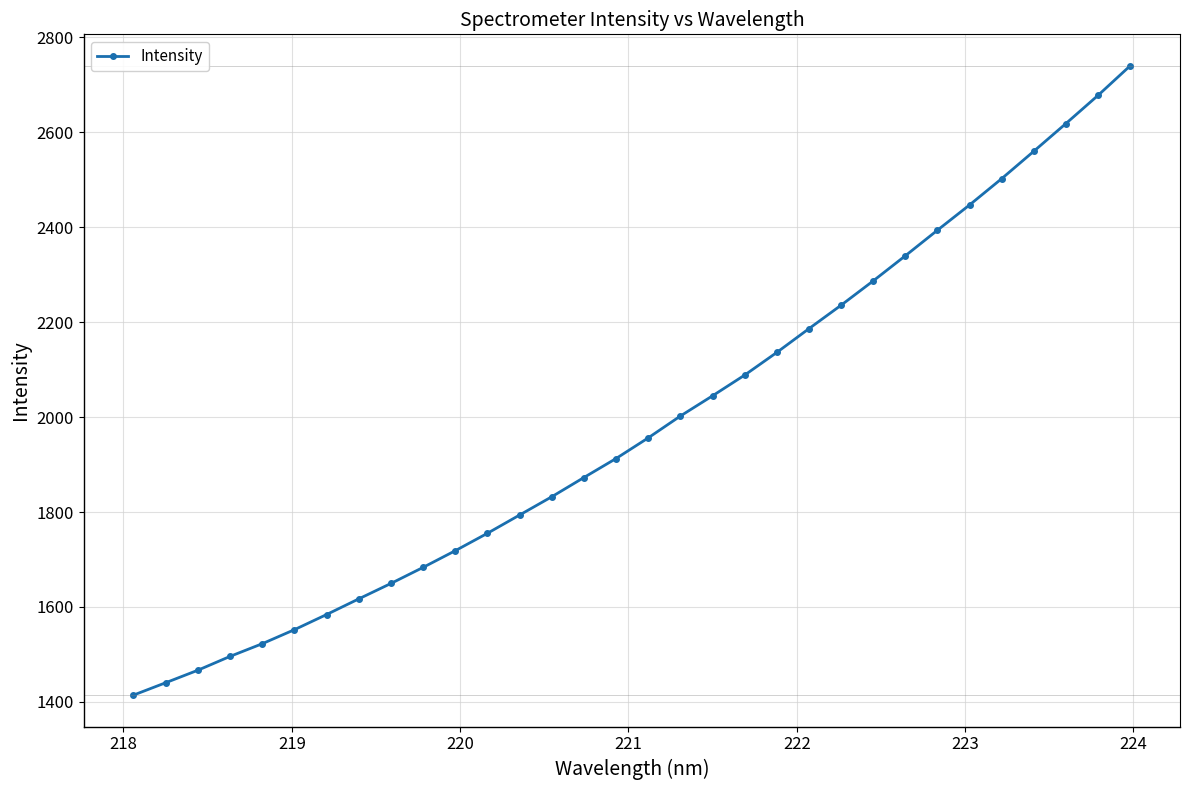

What is the value of the 16th point from the left?

1912.8